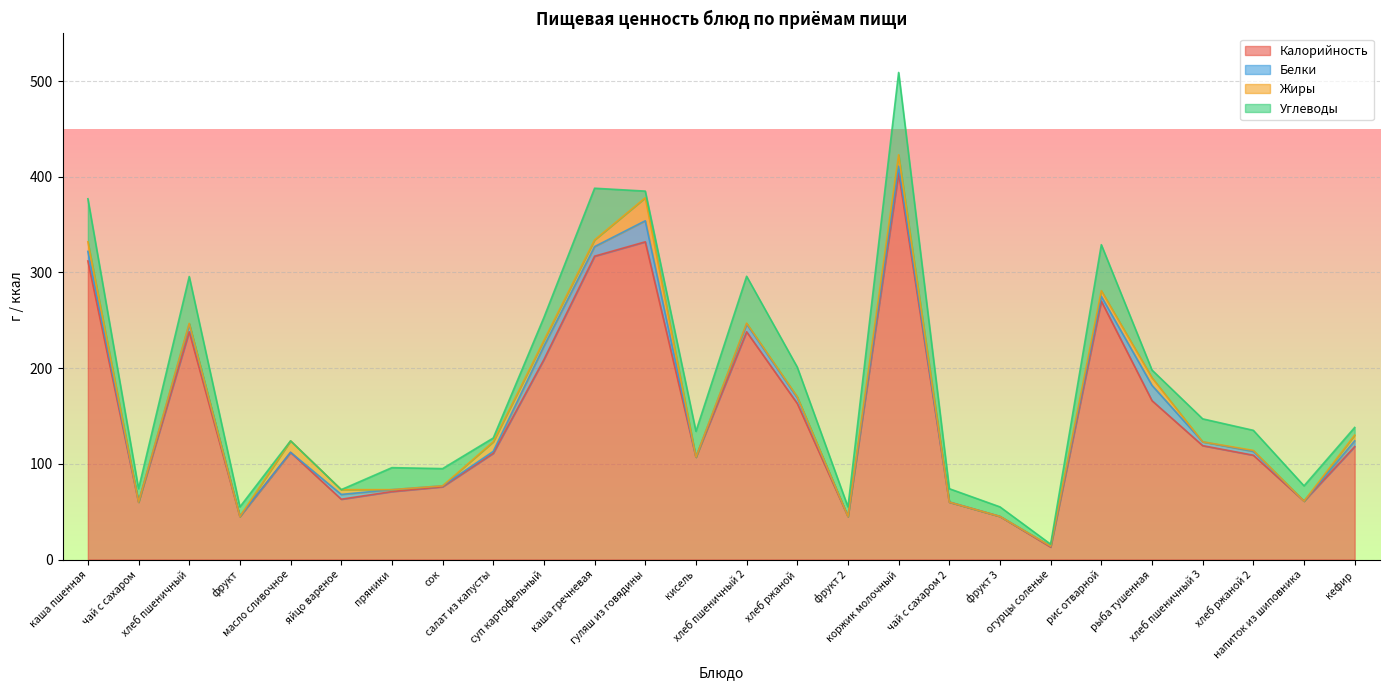

At which label is Жиры closest to 12?

масло сливочное